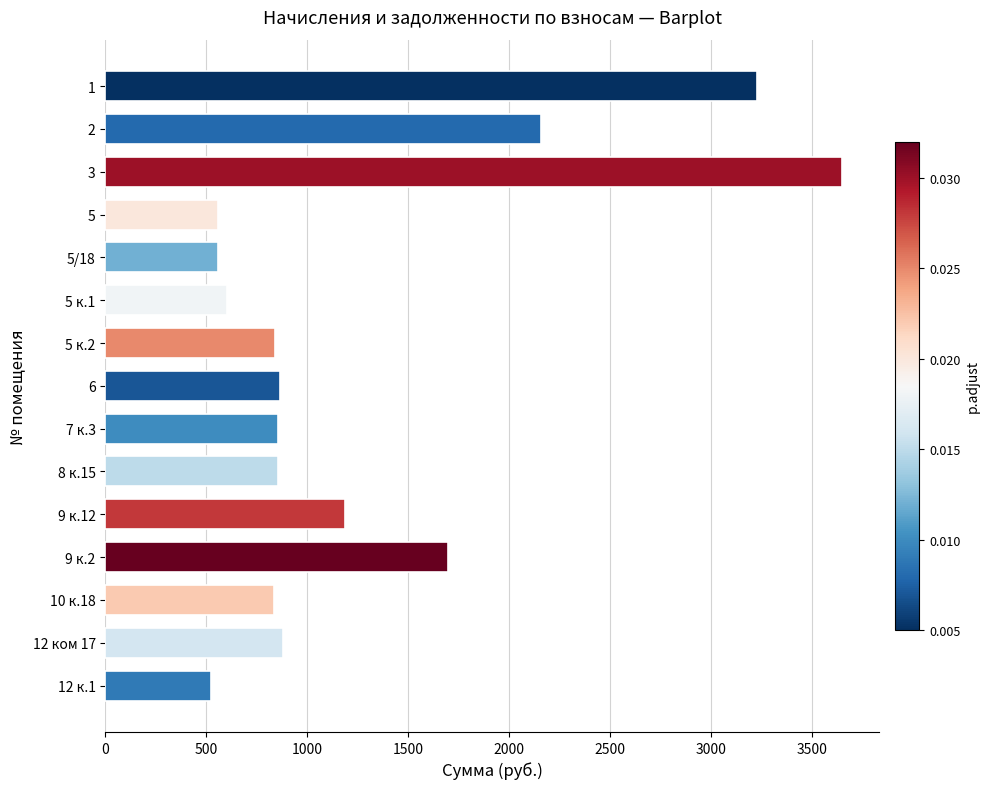

What is the value of the 7th bar from the top?

839.5